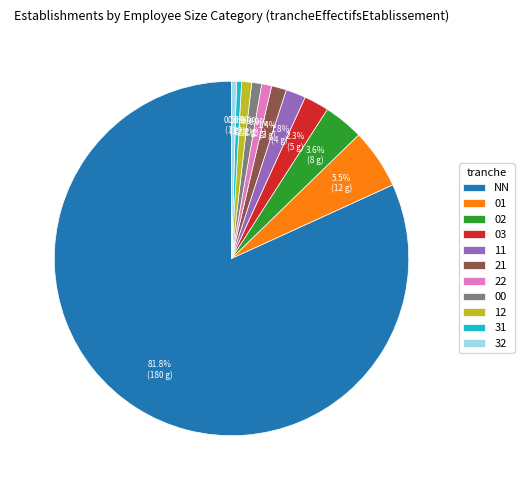

Which has a higher value, 00 or 01?

01